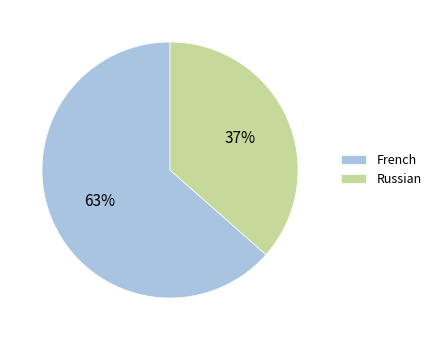

What is the smallest slice in the pie chart?

Russian